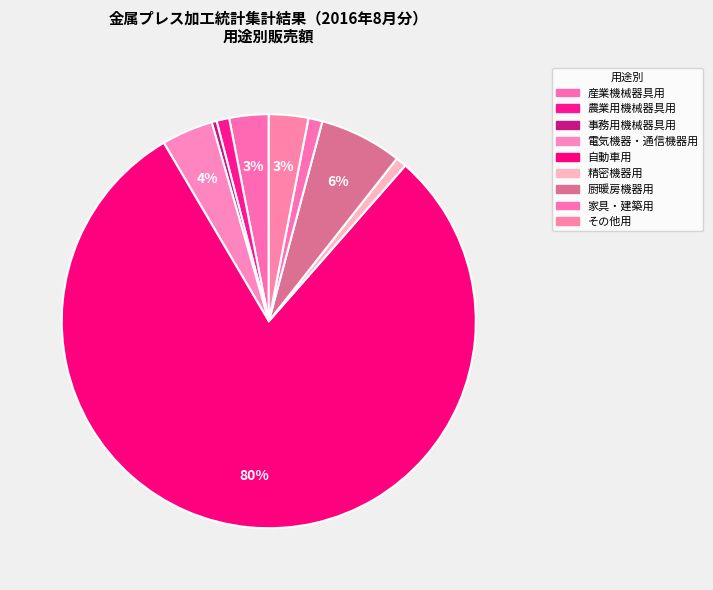

What percentage is NOT represented by 産業機械器具用?

96.9%